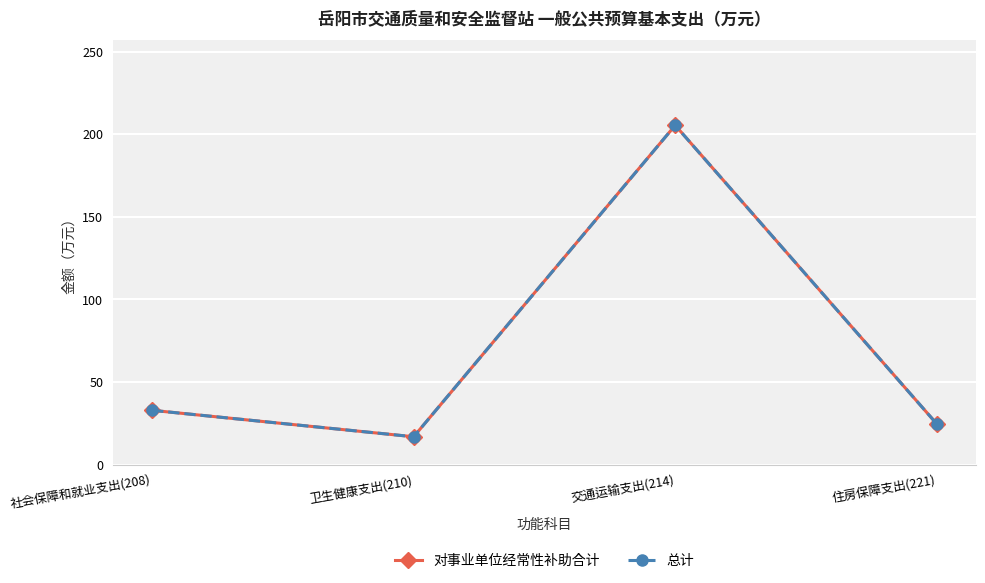

True or false: 总计 and 对事业单位经常性补助合计 intersect in this chart.

False